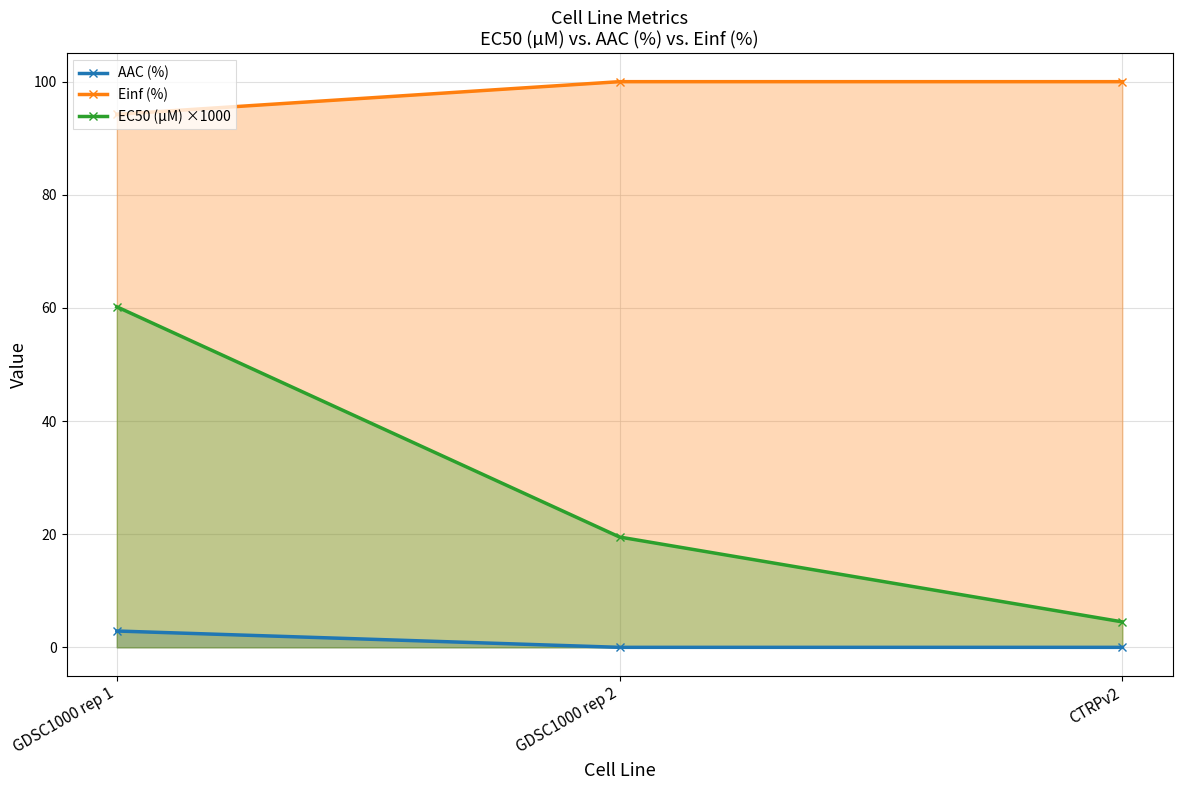

What are all the series names shown in the legend?

AAC (%), Einf (%), EC50 (µM) ×1000